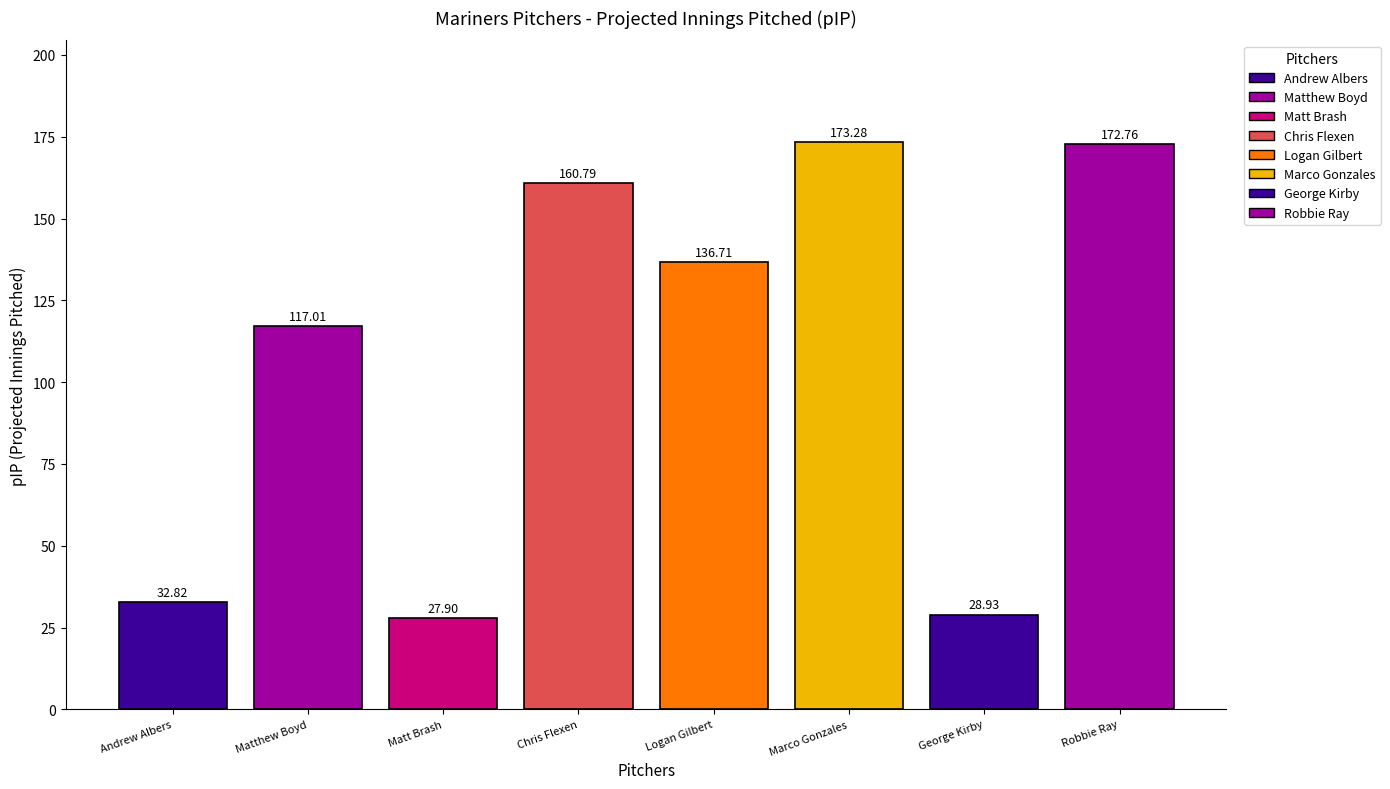

List the labels in order of value, smallest first.

Matt Brash, George Kirby, Andrew Albers, Matthew Boyd, Logan Gilbert, Chris Flexen, Robbie Ray, Marco Gonzales